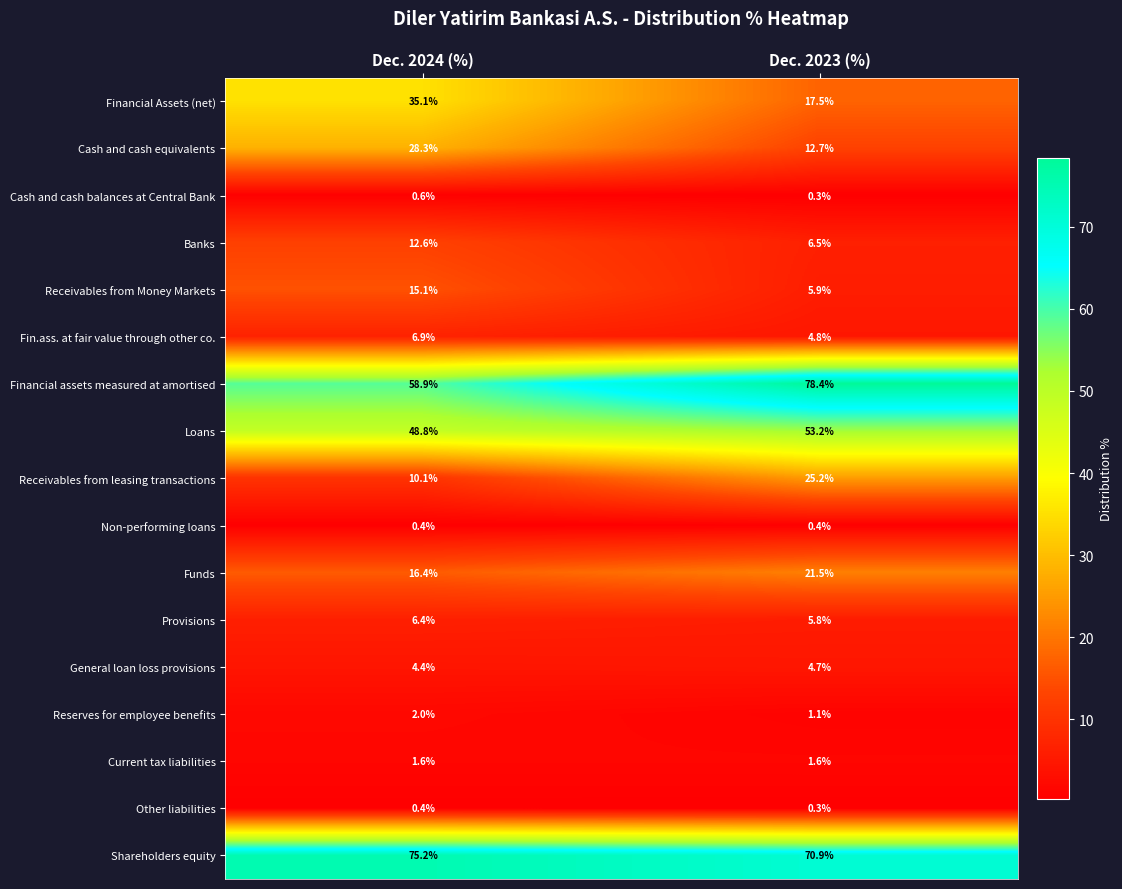

Where is Fin.ass. at fair value through other co. nearest to the value 5?

Dec. 2023 (%)